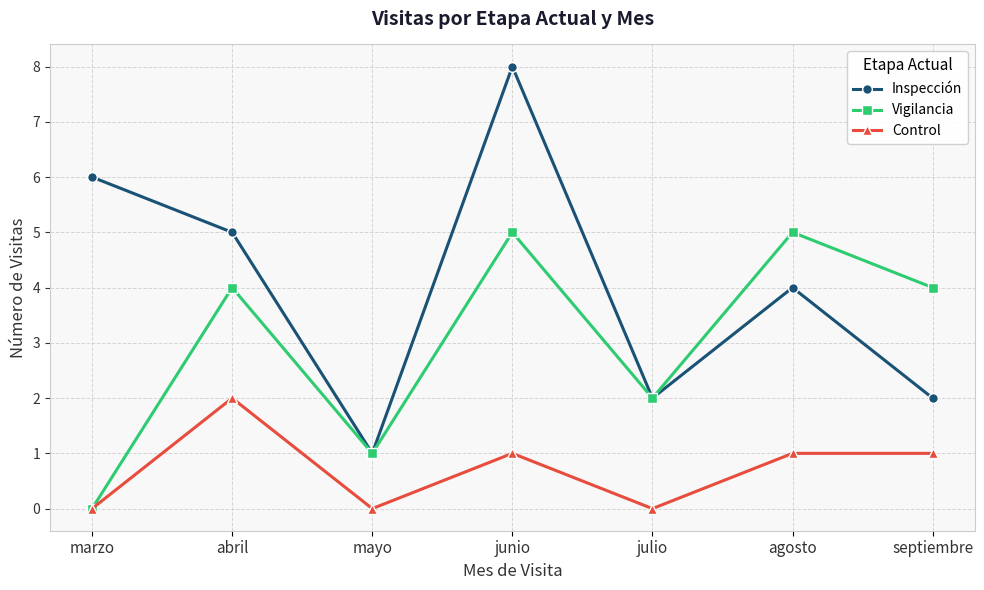

True or false: Inspección and Control intersect in this chart.

False